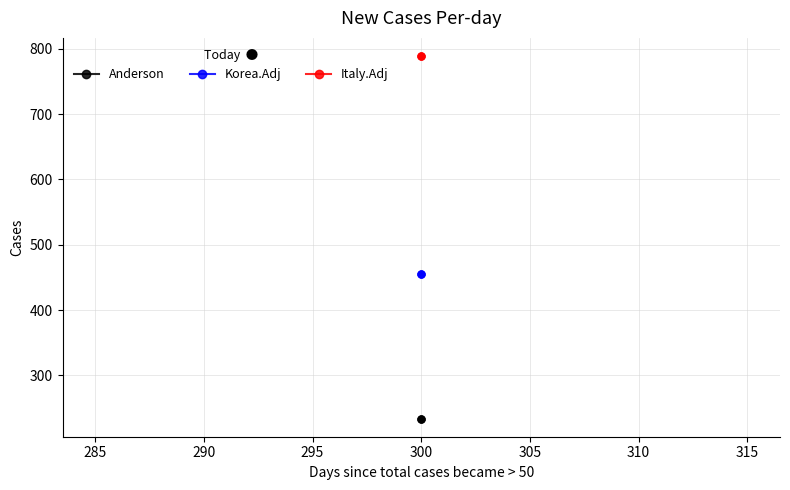

Read the Korea.Adj value at 300.

456